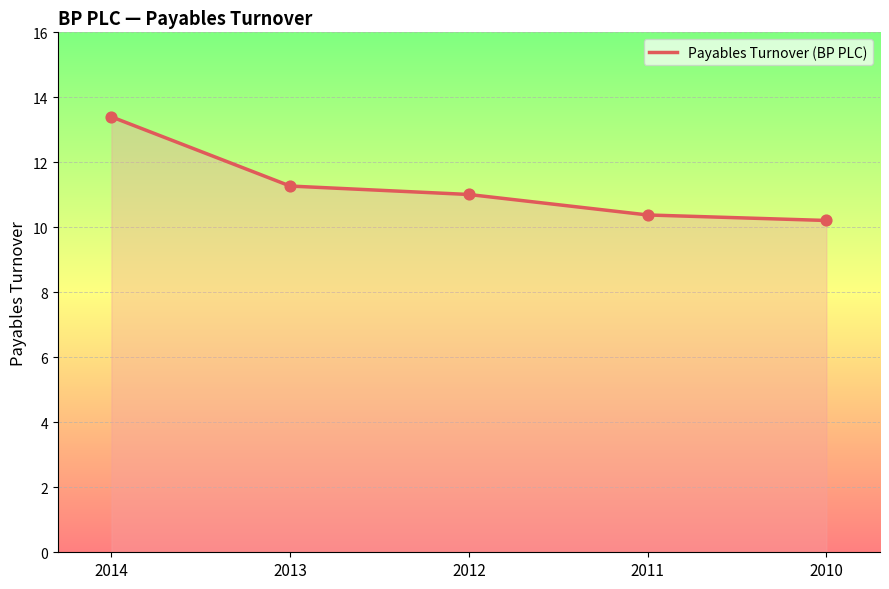

What is the change in value from 2014 to 2010?

-3.2